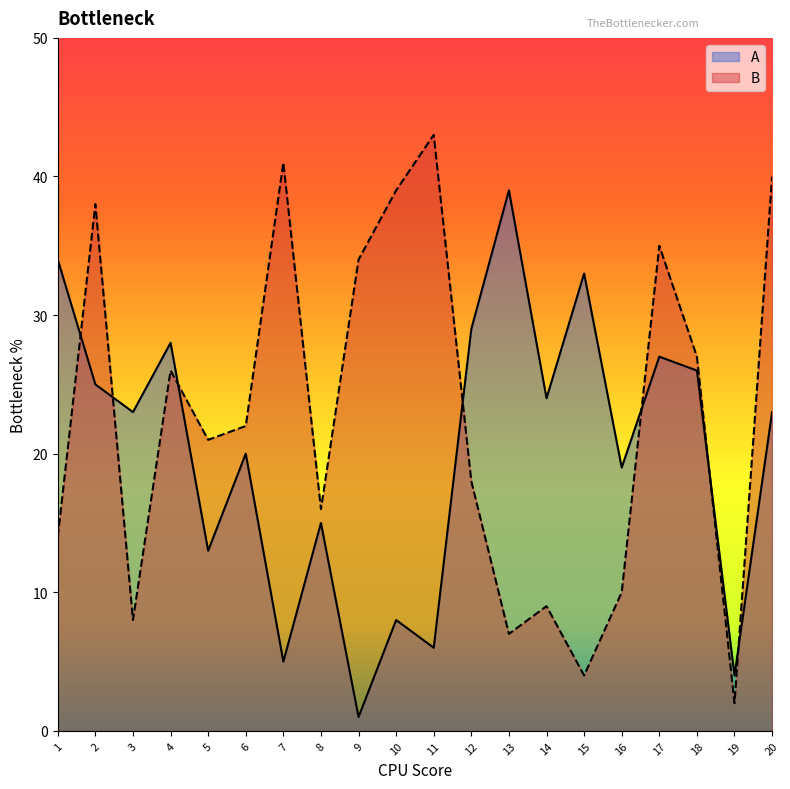

Is the value of A at 18 greater than the value of B at 20?

No